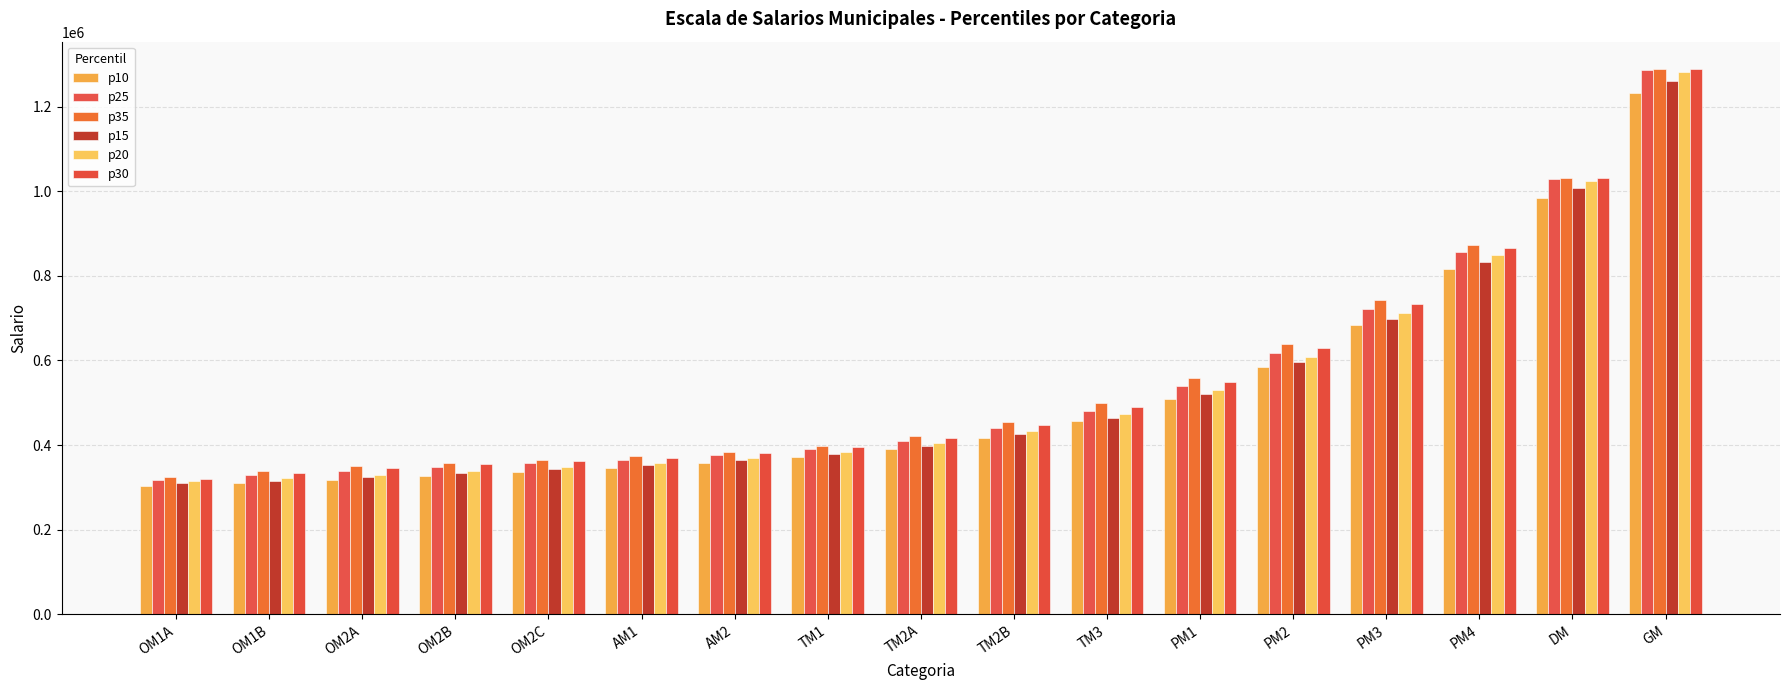

Is the value of p25 at TM1 greater than the value of p30 at PM1?

No